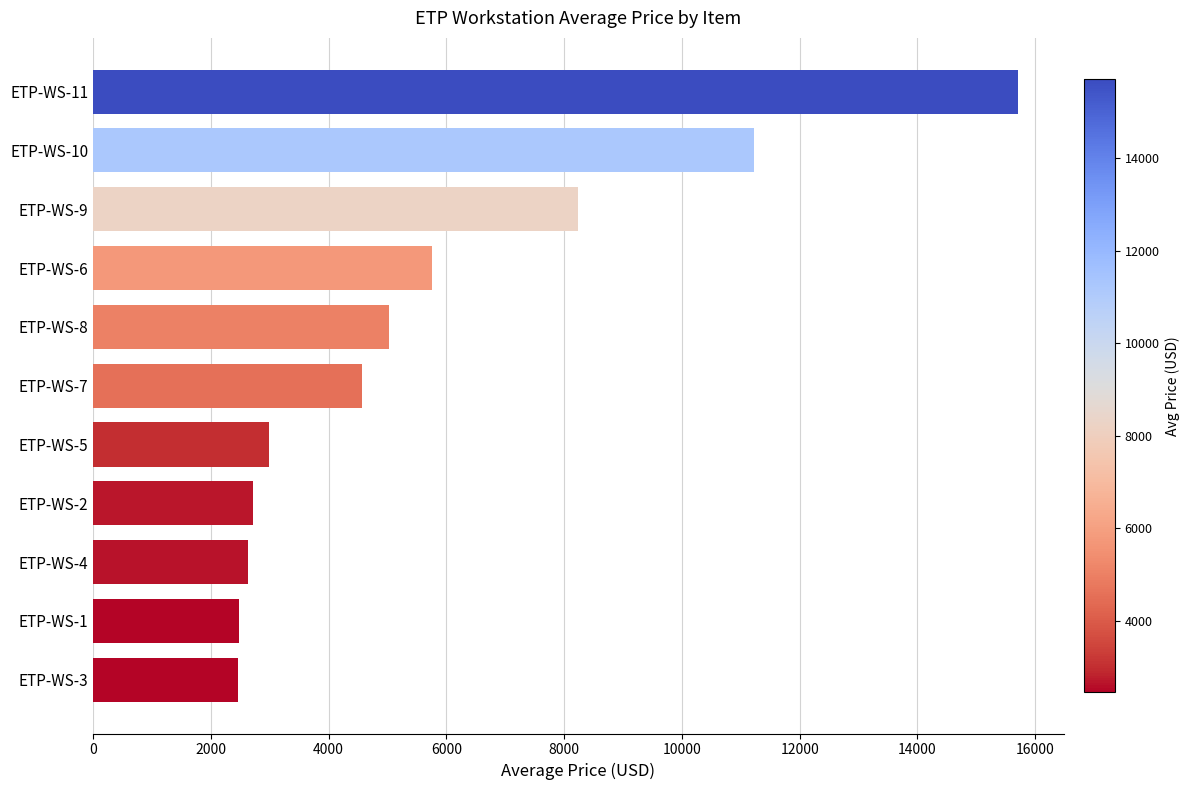

What is the maximum value shown in the chart?

15701.2